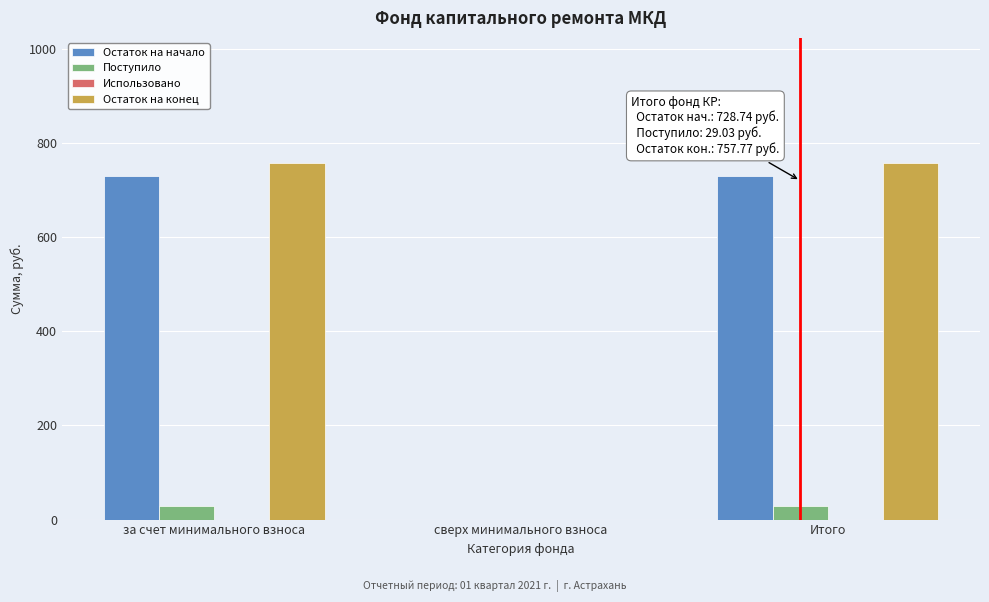

Reading left to right, transcribe all the data shown in this chart.

Остаток на начало: за счет минимального взноса=728.7	сверх минимального взноса=0.0	Итого=728.7
Поступило: за счет минимального взноса=29.0	сверх минимального взноса=0.0	Итого=29.0
Остаток на конец: за счет минимального взноса=757.8	сверх минимального взноса=0.0	Итого=757.8